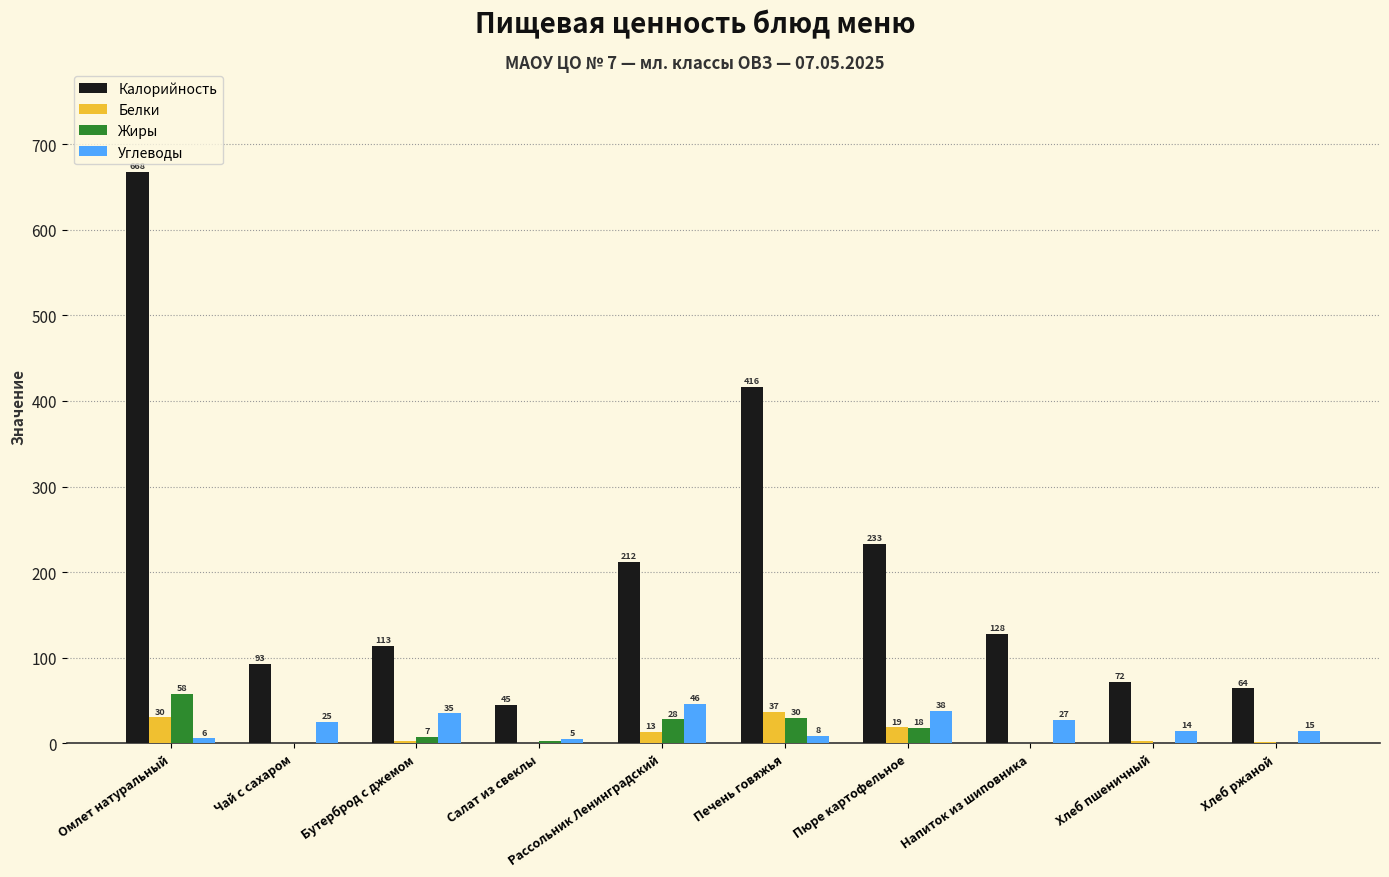

What is the sum of the Углеводы values at Чай с сахаром and Хлеб ржаной?

40.0